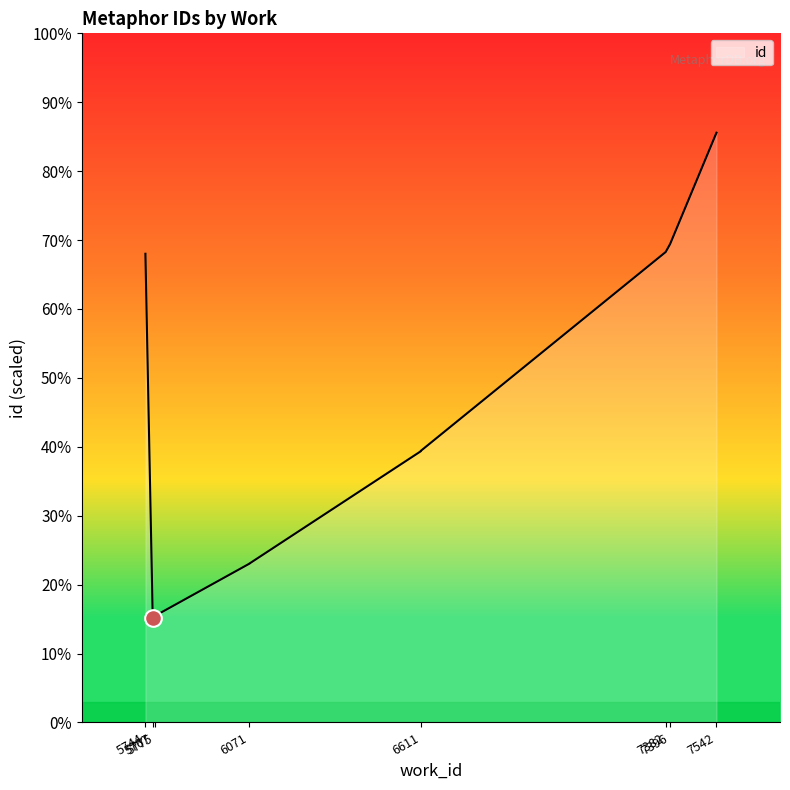

What is the average value?

18021